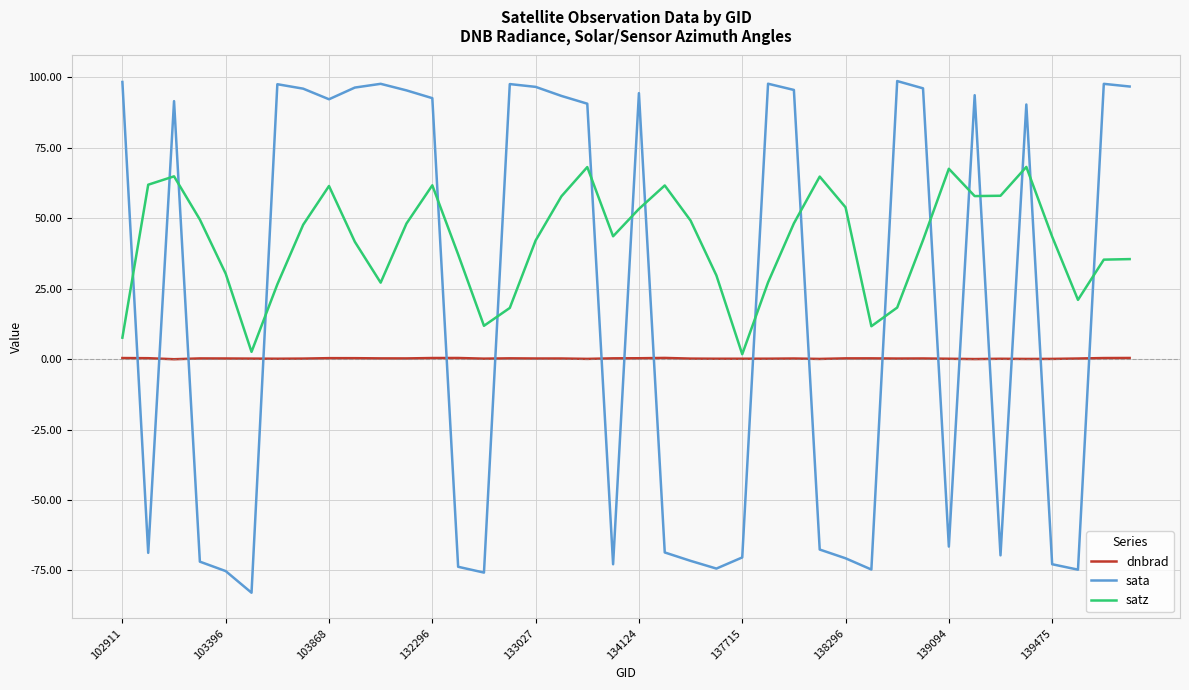

Which series has the largest total across all categories?

satz